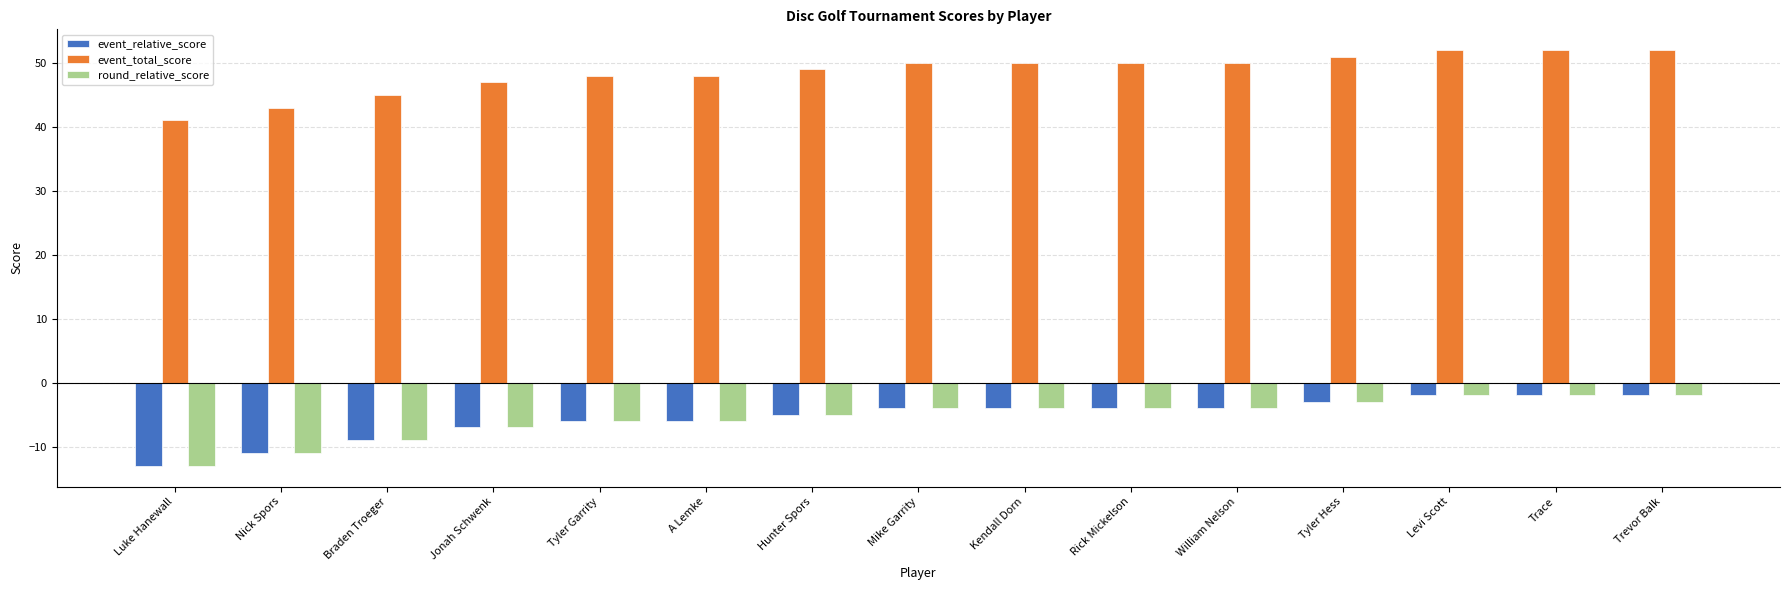

What is the spread (max minus min) of values at Jonah Schwenk?

54